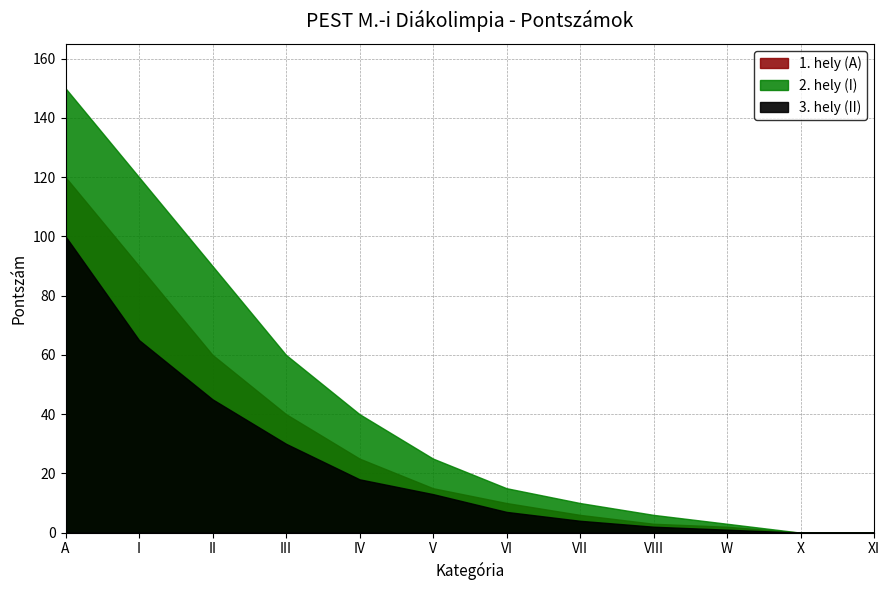

What is the difference between the maximum and minimum values in the 2. hely (I) series?

120